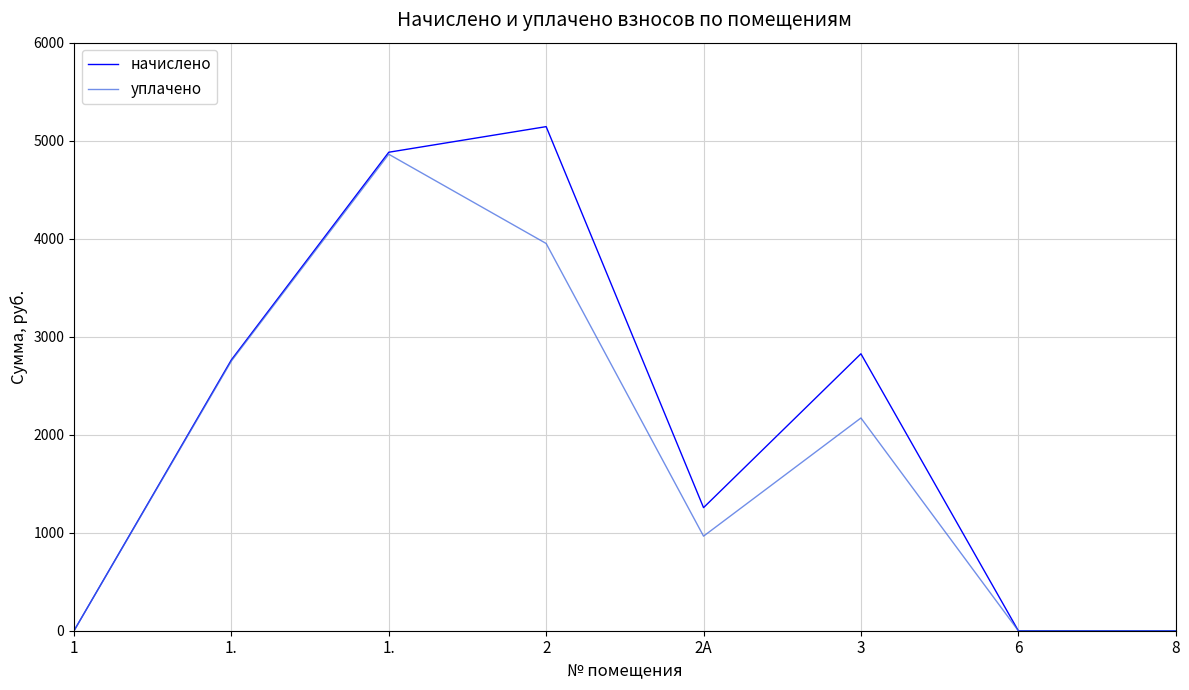

What are all the series names shown in the legend?

начислено, уплачено